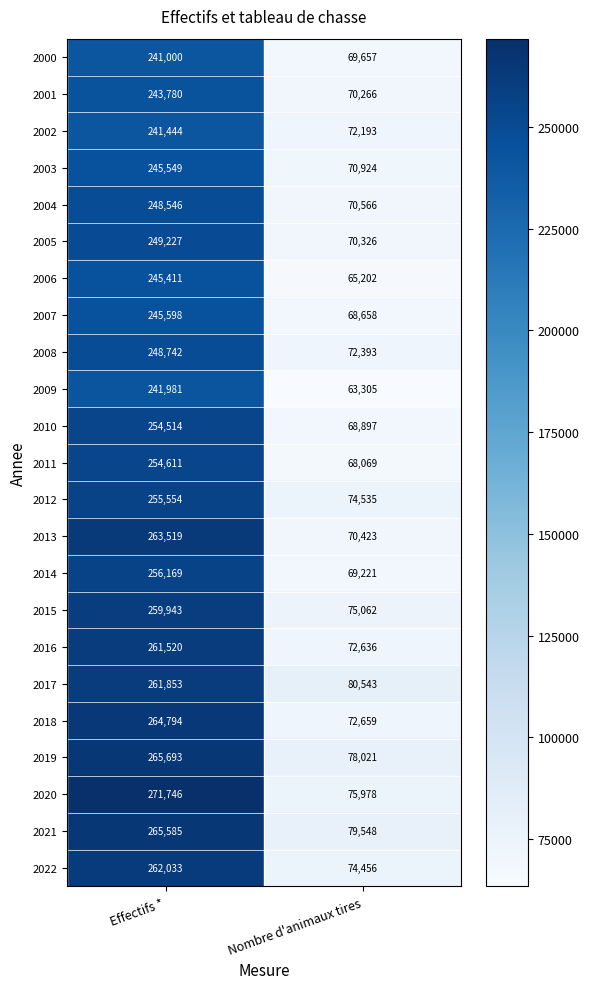

The 2019 series shows 78021 at Nombre d'animaux tires. True or false?

True